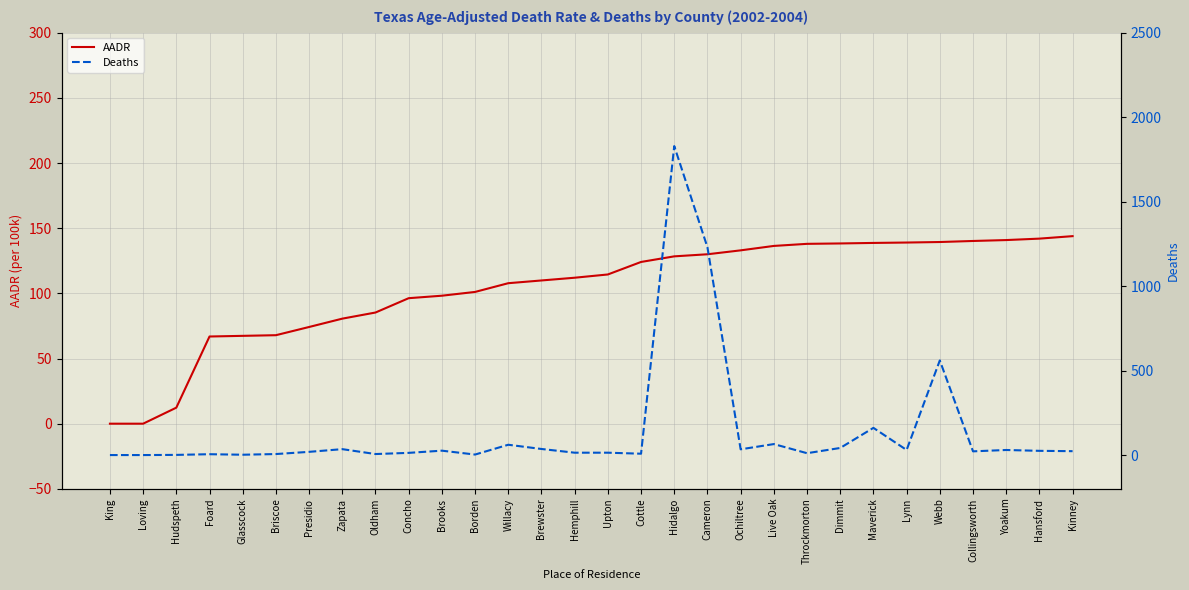

Which series has the largest total across all categories?

Deaths